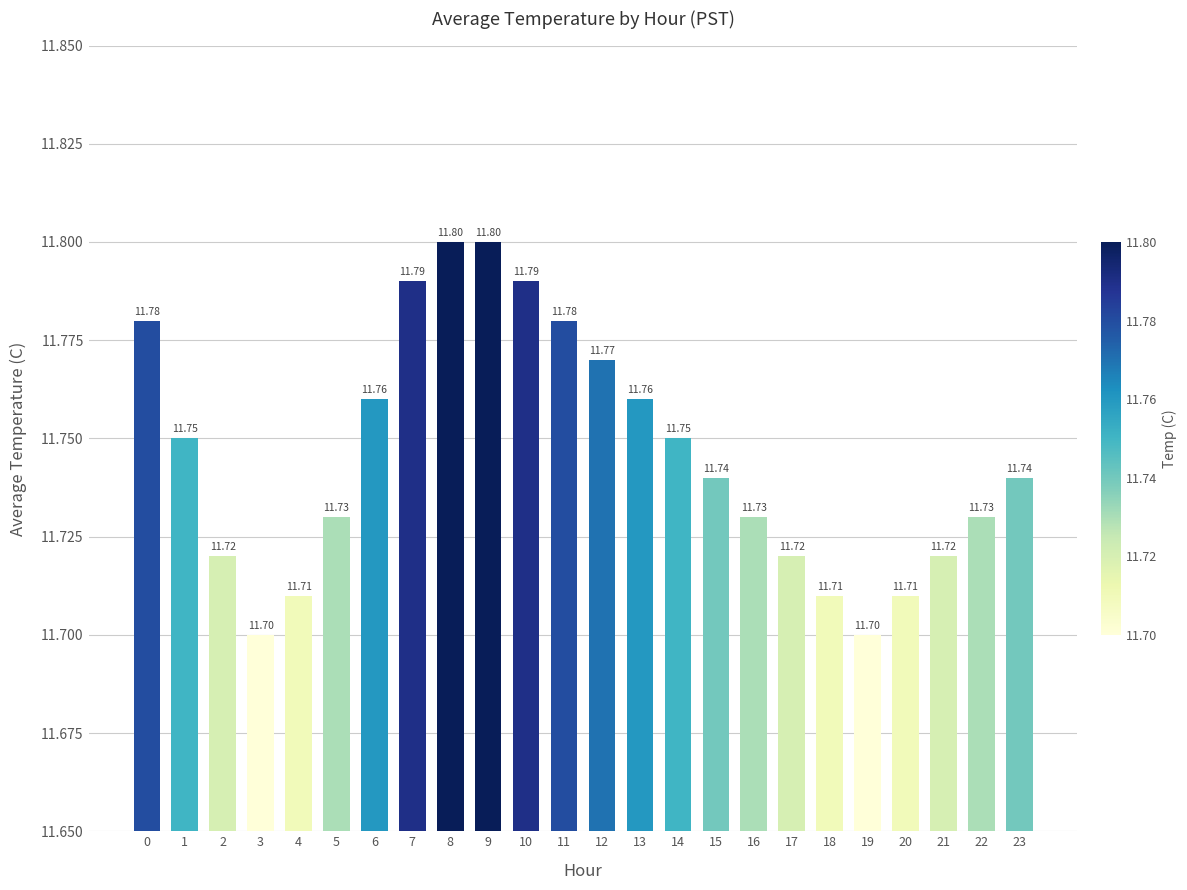

What is the average value?

11.7